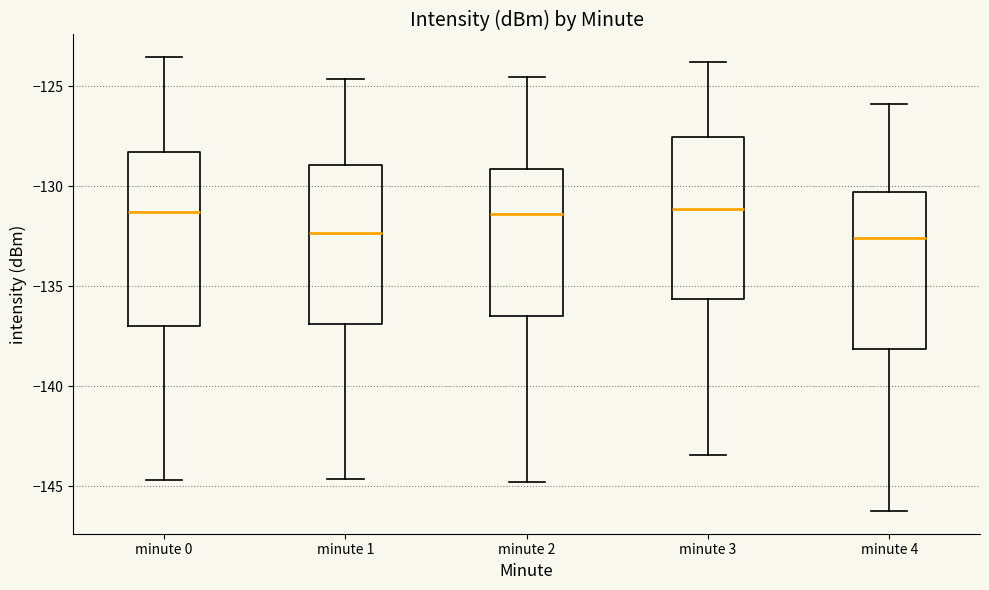

Reading left to right, read every box against the y-axis: the position of its median line, the range the box covers, and the ends of its whiskers. The values are not printed on the chart, so give them approximately, as read against the axis.

minute 0: median -131.5, box -137.0 to -128.5, whiskers -144.5 to -123.5
minute 1: median -132.5, box -137.0 to -129.0, whiskers -144.5 to -124.5
minute 2: median -131.5, box -136.5 to -129.0, whiskers -145.0 to -124.5
minute 3: median -131.0, box -135.5 to -127.5, whiskers -143.5 to -124.0
minute 4: median -132.5, box -138.0 to -130.5, whiskers -146.0 to -126.0